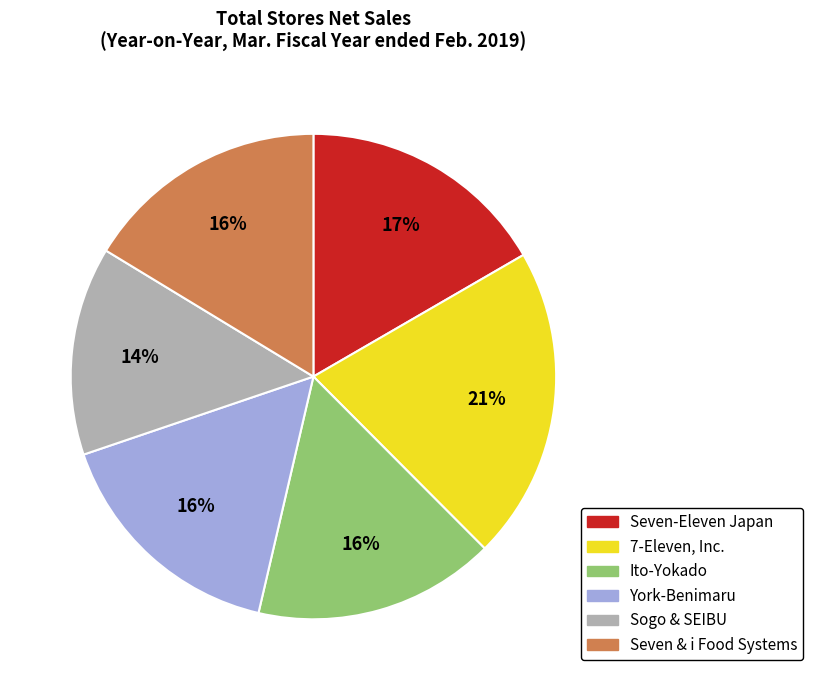

To the nearest percent, what percentage of the pie is York-Benimaru?

16%